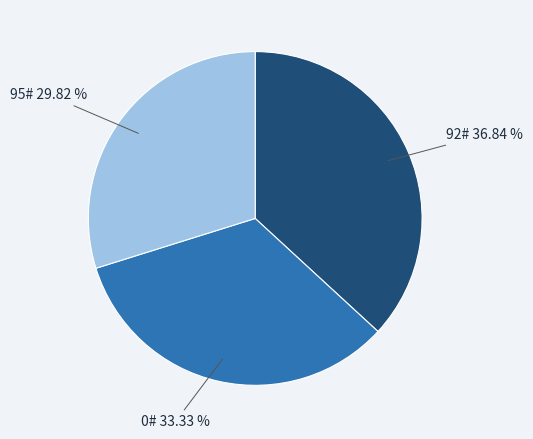

Approximately how many times larger is the value at 0# compared to 92#?

0.9